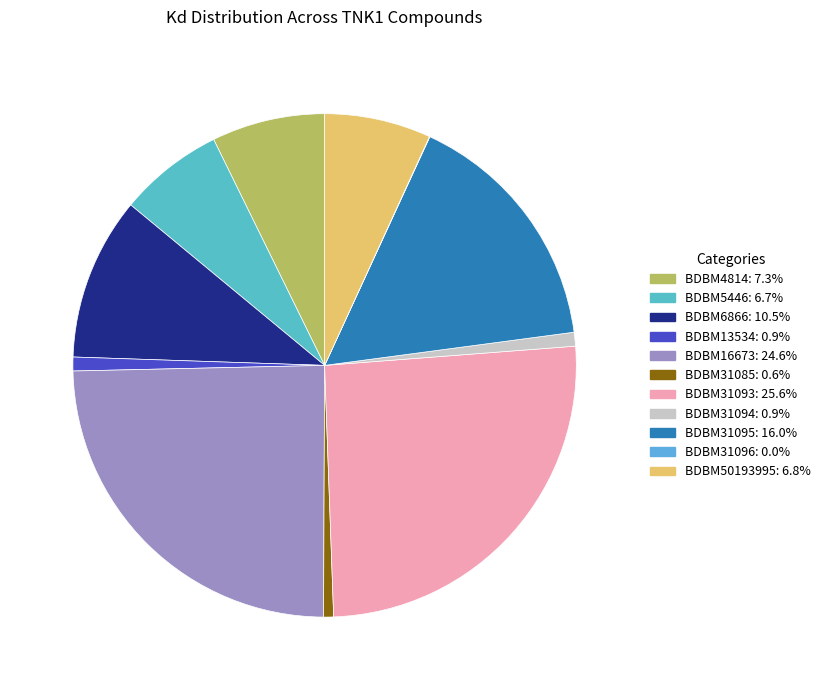

How many slices are in this pie chart?

11